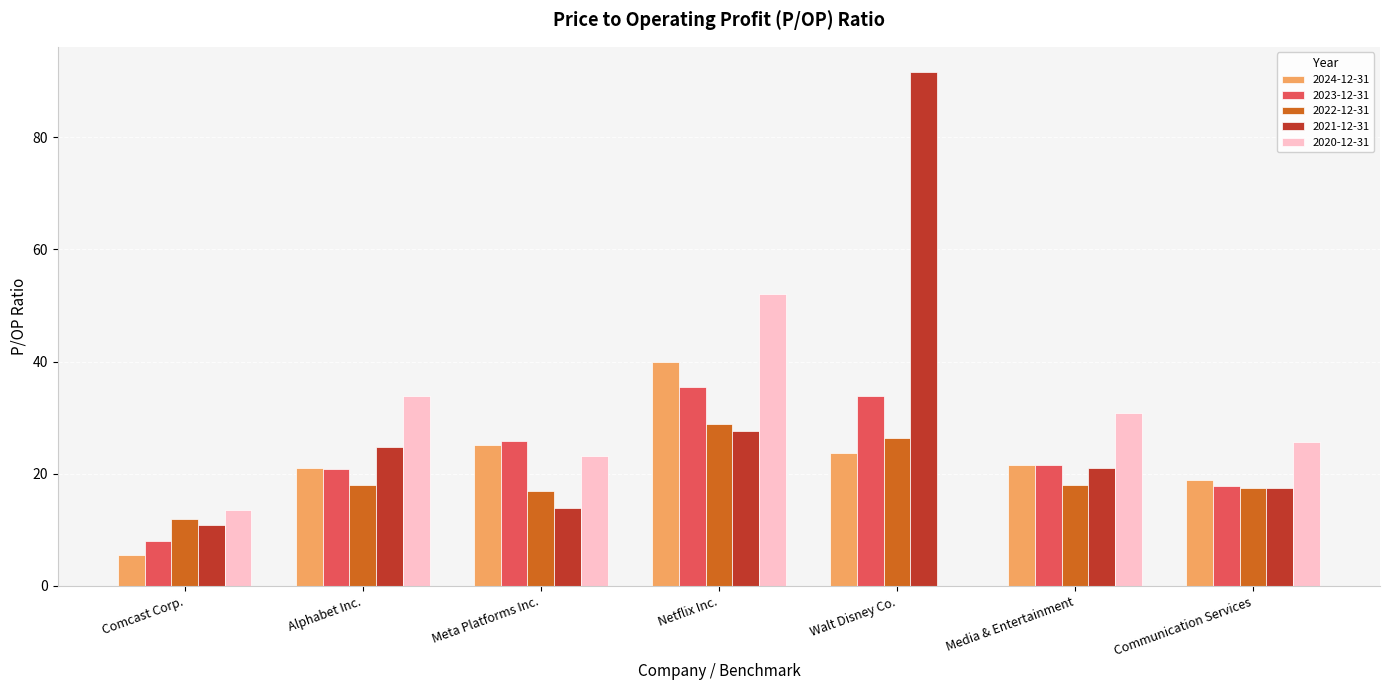

Read the 2024-12-31 value at Media & Entertainment.

21.6